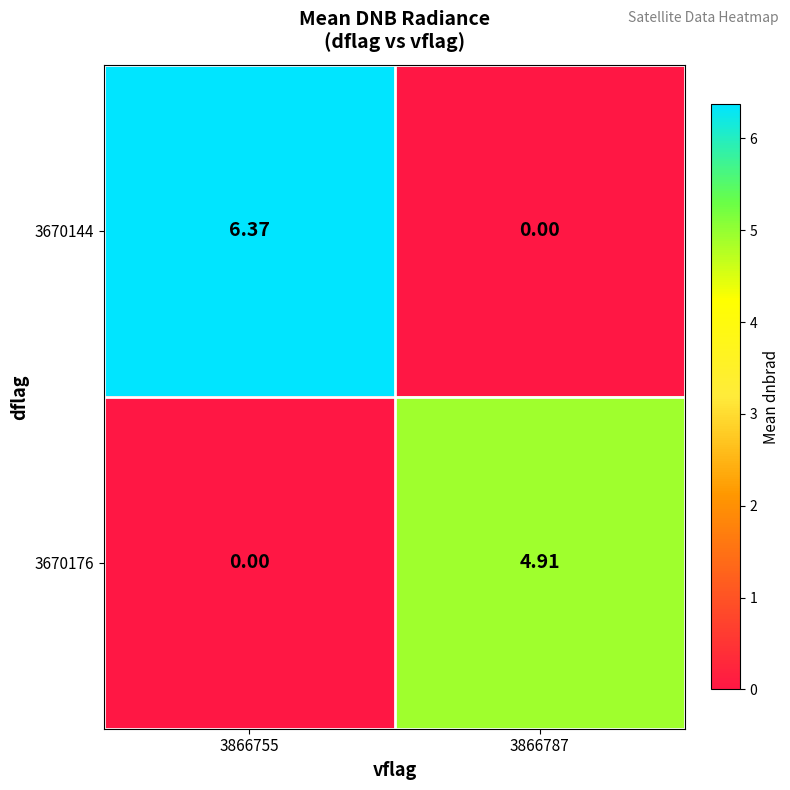

List the series in order of their peak value, lowest first.

3670176, 3670144